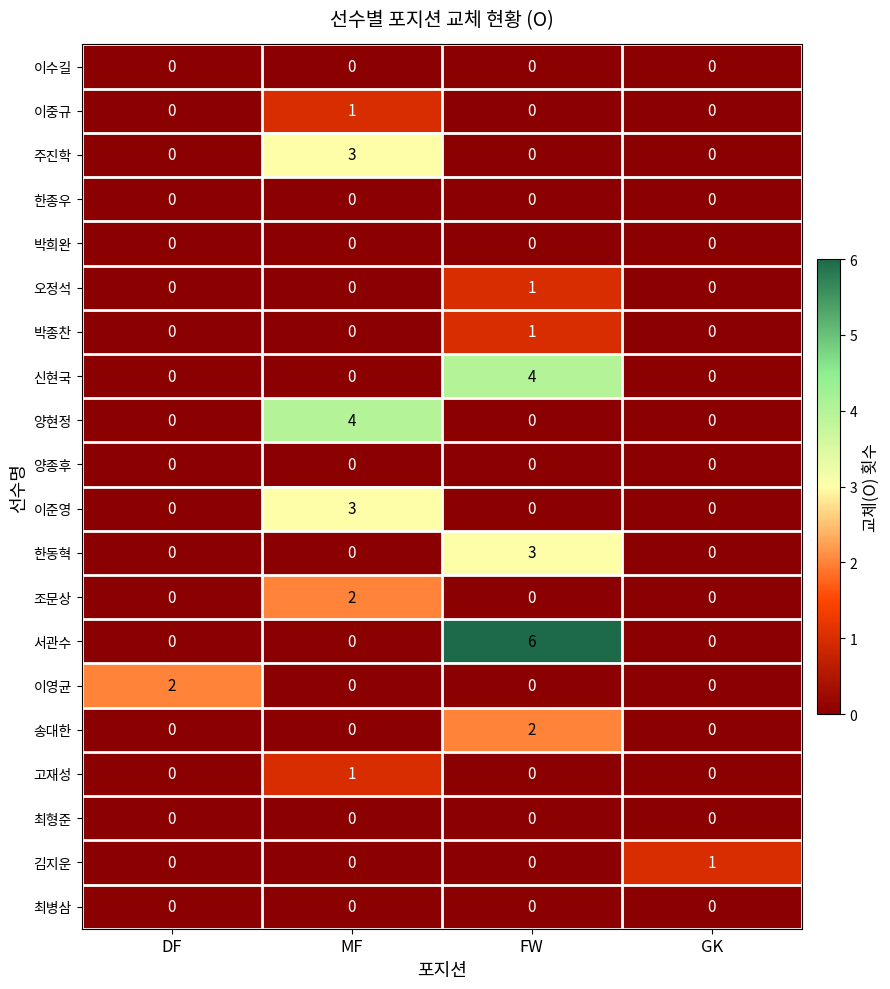

Is it true that 최형준 equals 0 at DF?

True